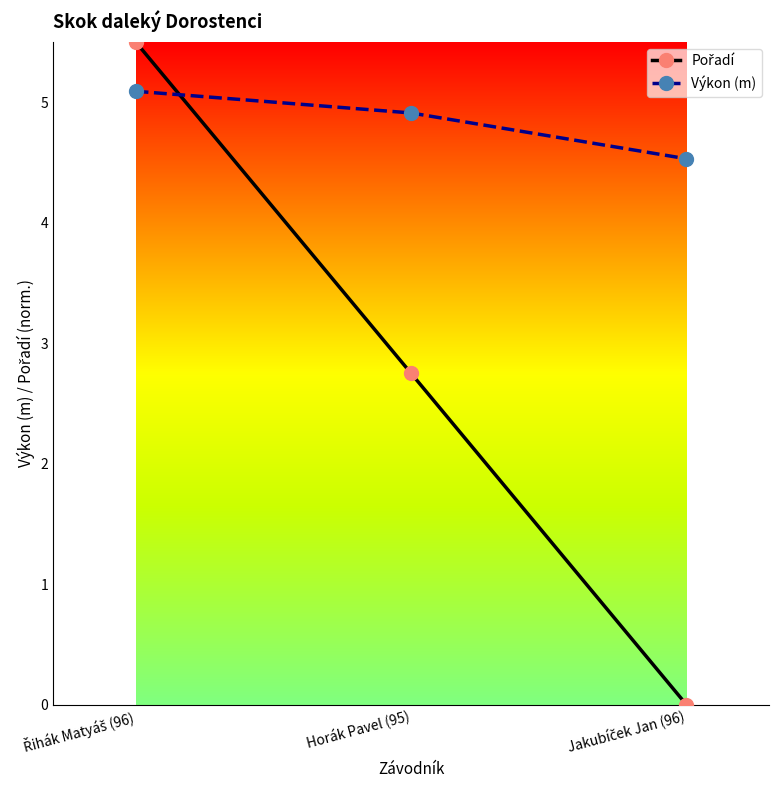

What is the approximate value of Výkon (m) at Horák Pavel (95)?

4.9